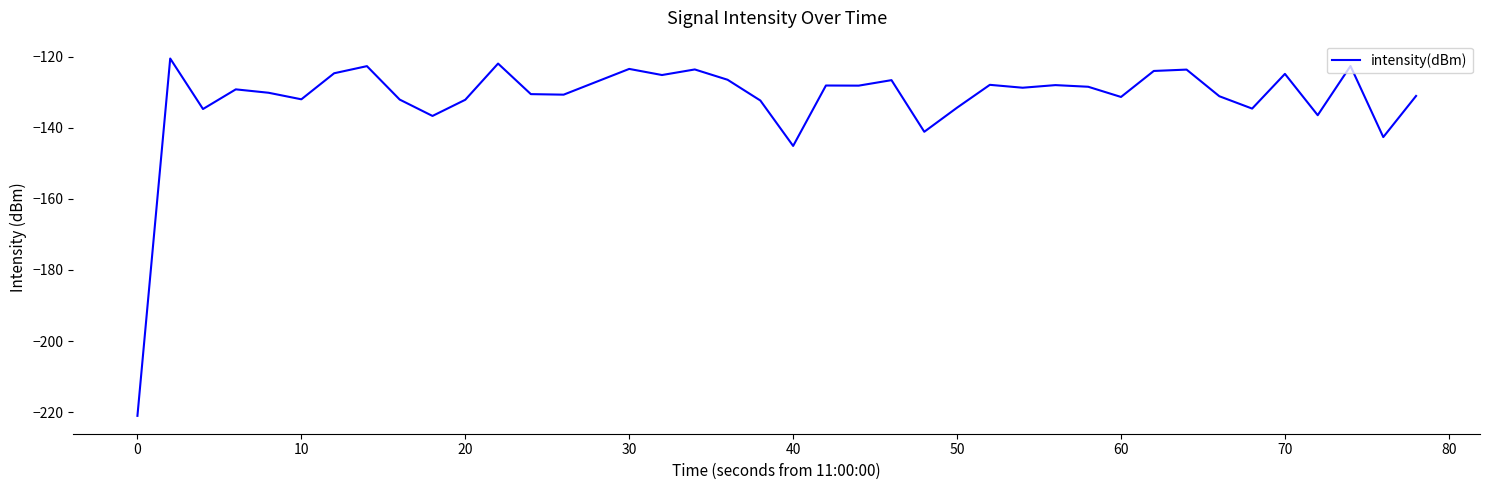

What is the difference between the maximum and minimum values?

100.5